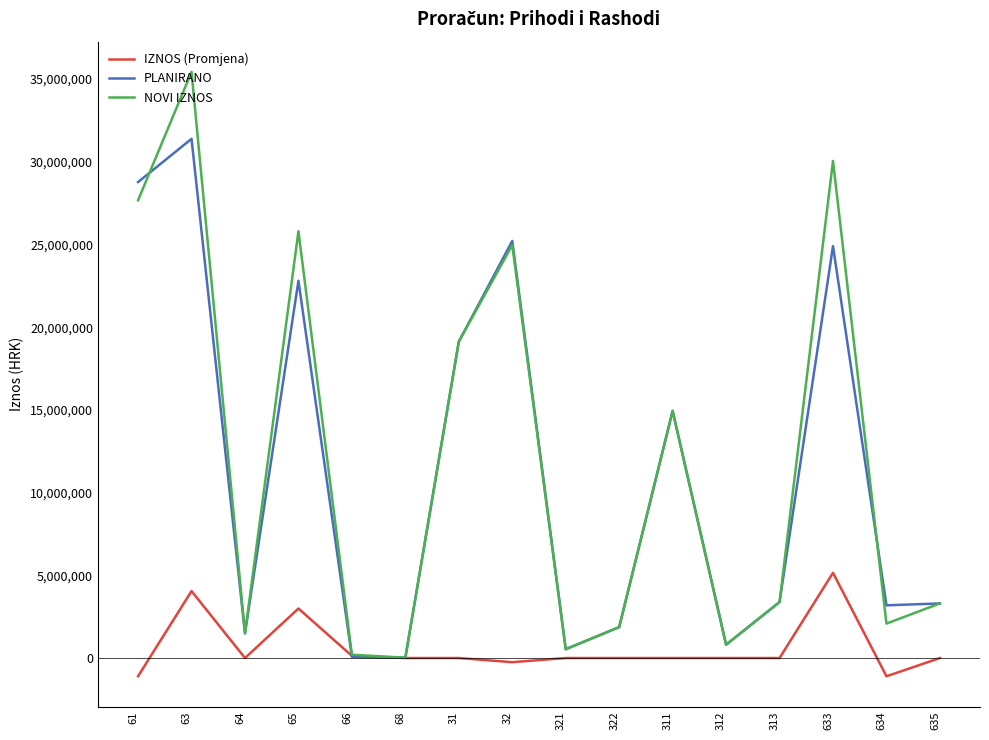

At which label is NOVI IZNOS closest to 17724250?

31